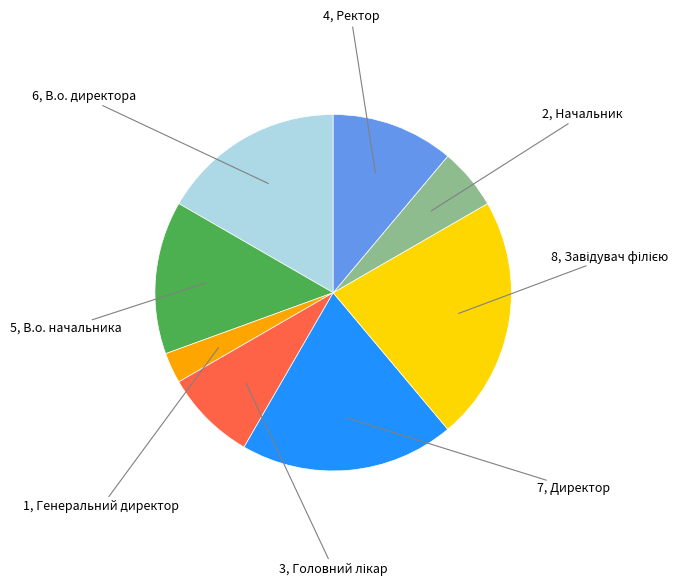

Does any single category account for the majority?

No